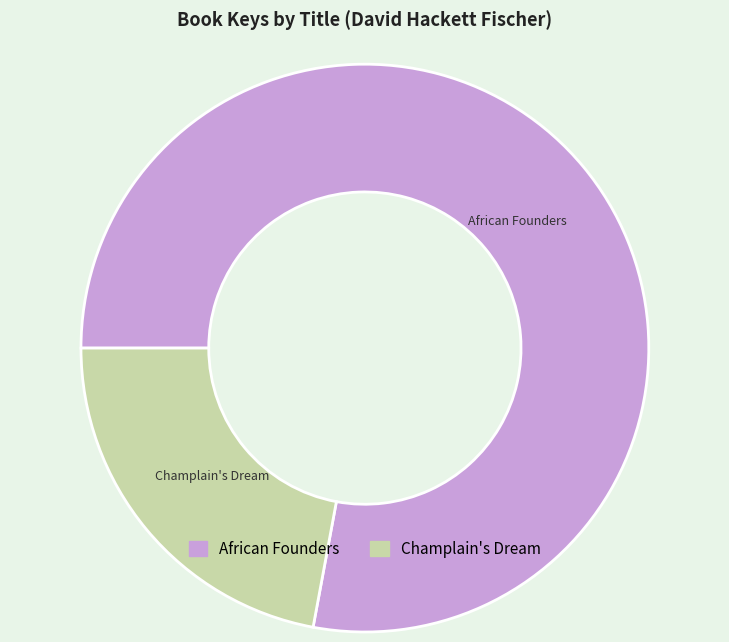

The Champlain's Dream slice represents 22% of the pie. True or false?

True